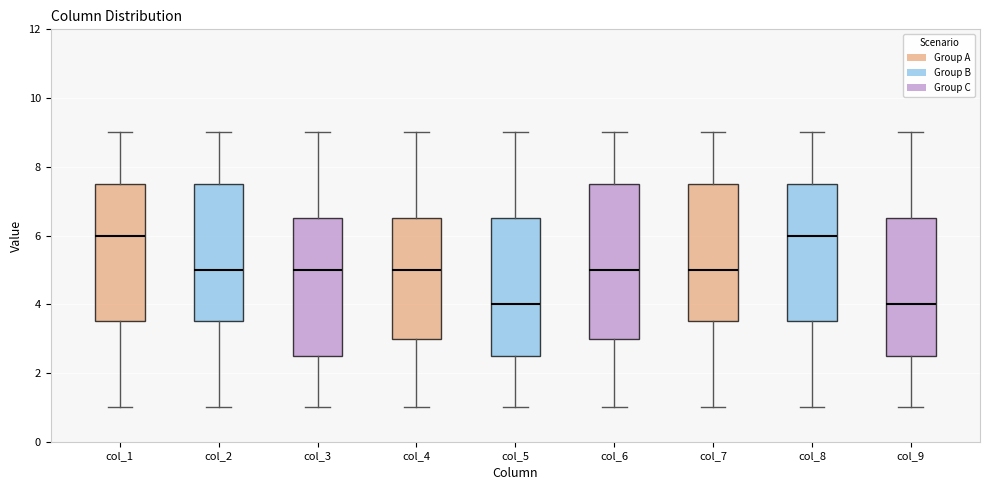

Where does the median line of the box for col_1 sit on the y-axis? The values are not printed on the chart, so give them approximately, as read against the axis.

6.0